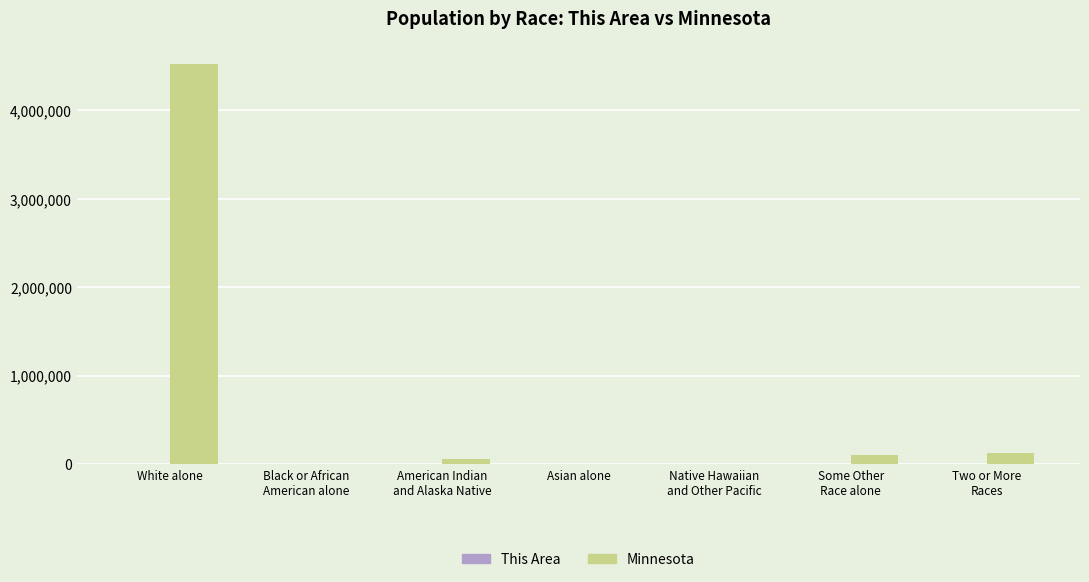

Are the bars grouped side by side (vs. stacked)?

Yes